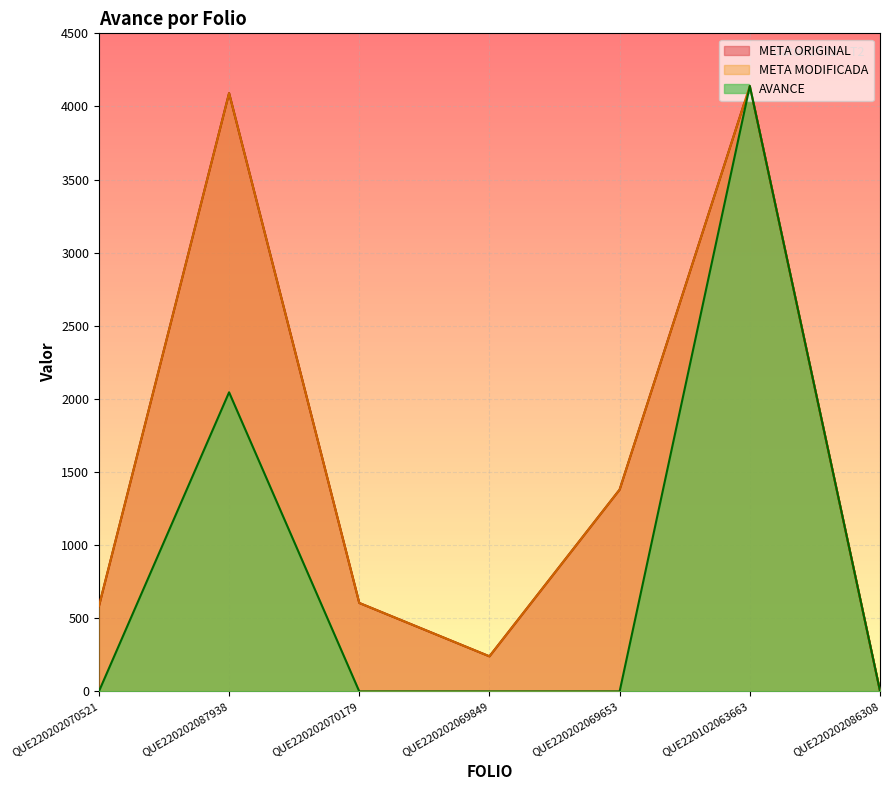

Is it true that META ORIGINAL equals 252.5 at QUE220202070521?

False